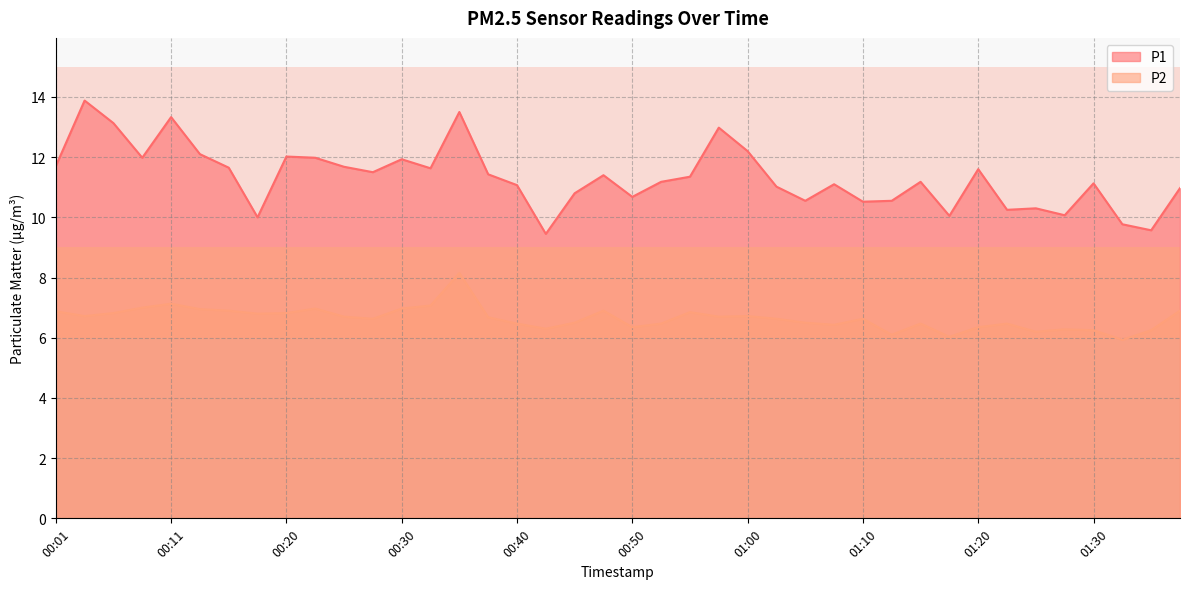

What is the label of the 7th point from the right?

01:23